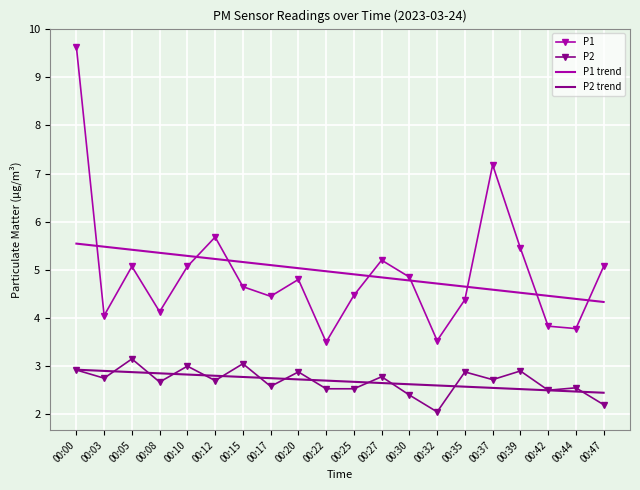

Rank the series at 00:44 from lowest to highest value.

P2 trend, P2, P1, P1 trend